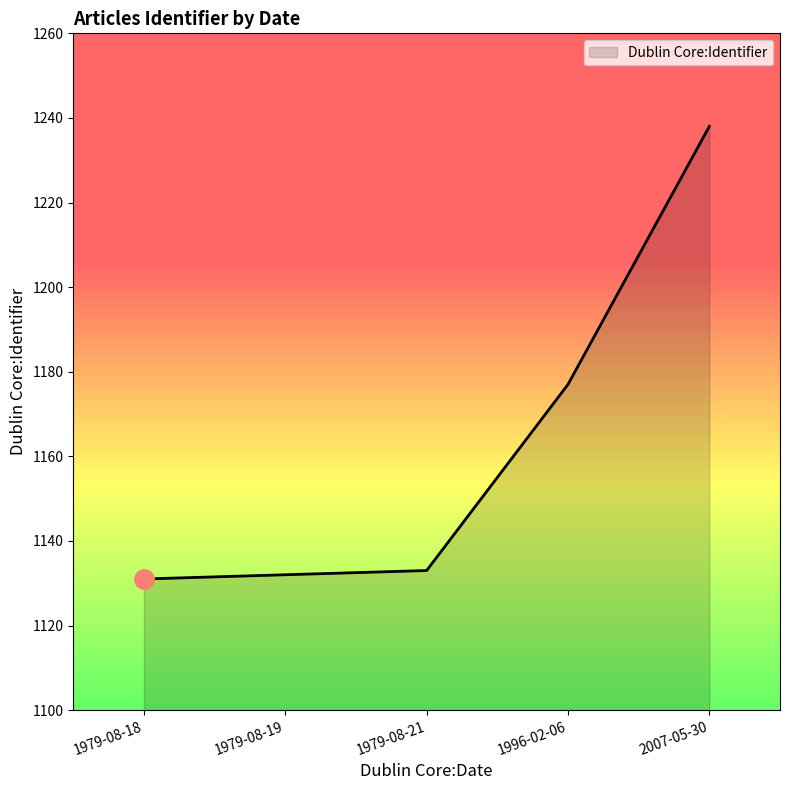

What is the approximate value at 1996-02-06?

1177